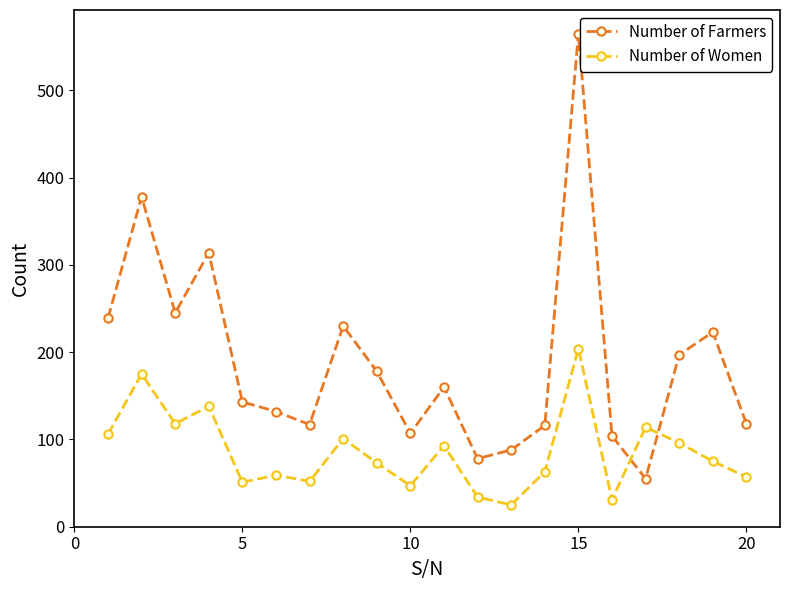

Which series has the largest range (max minus min)?

Number of Farmers